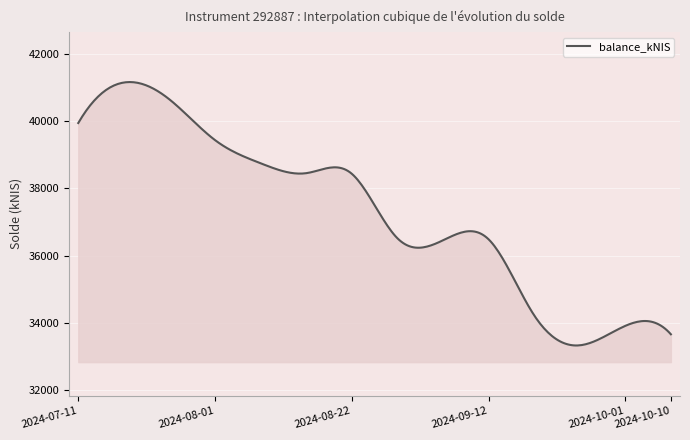

What is the difference between the maximum and minimum values?

7832.5